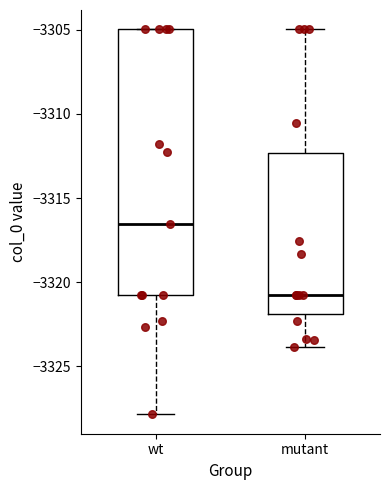

Where is the lower edge of the box for mutant on the y-axis? The values are not printed on the chart, so give them approximately, as read against the axis.

-3322.0